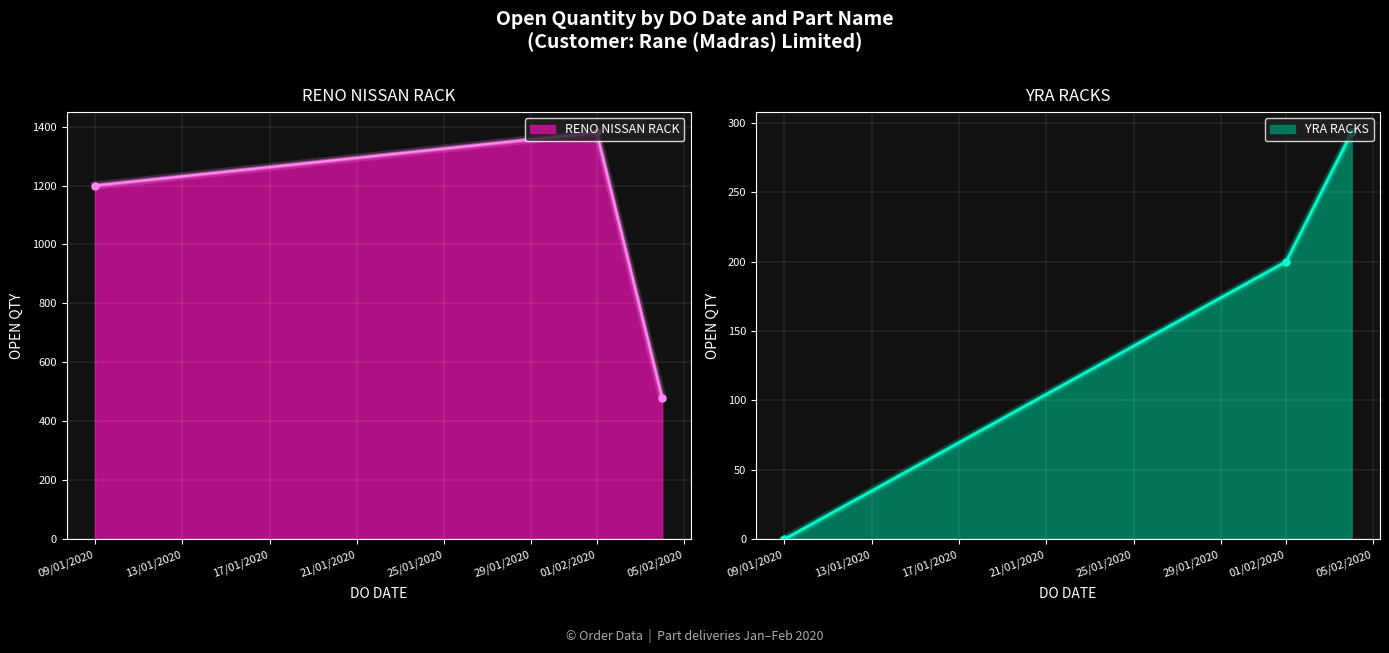

True or false: RENO NISSAN RACK has a value of -505 at 04/02/2020.

False